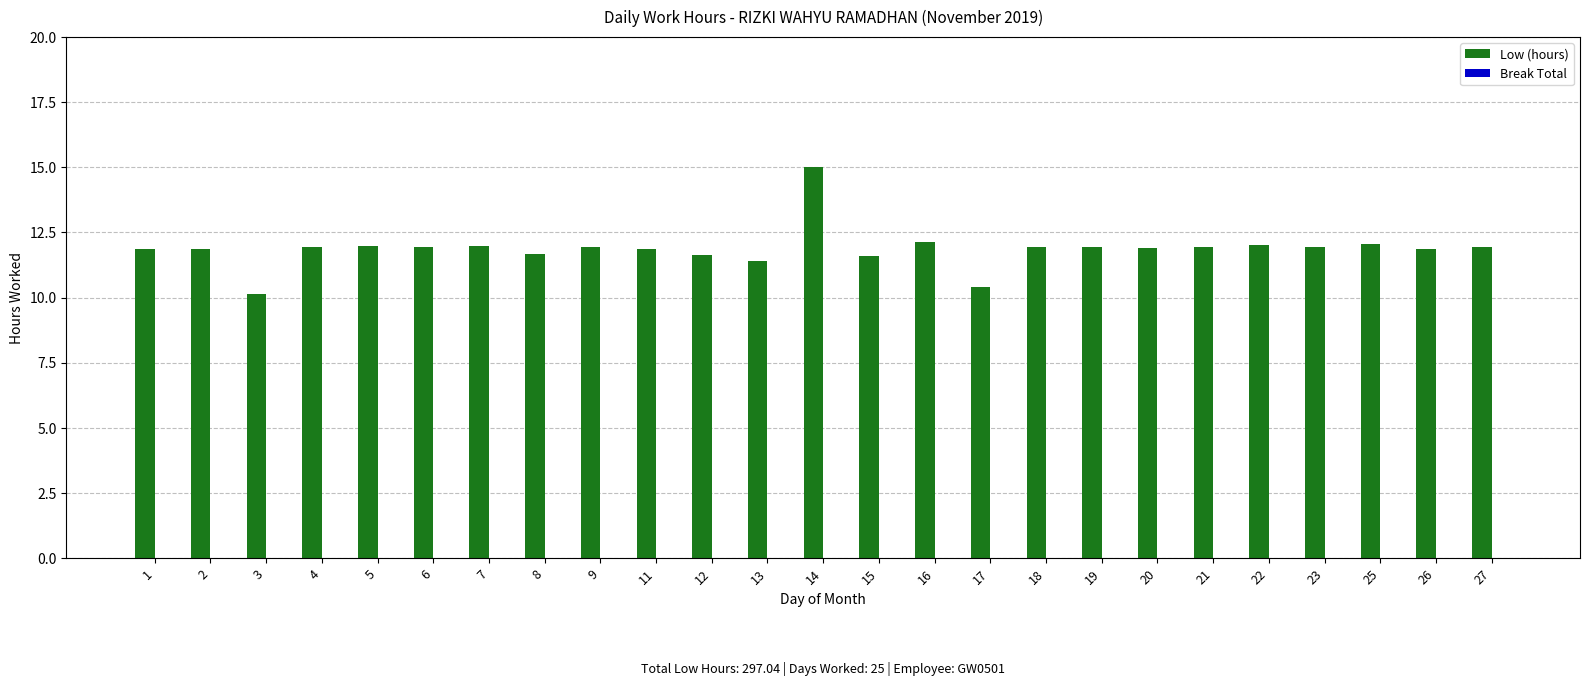

Is it true that the value at 23 is 5.0?

False